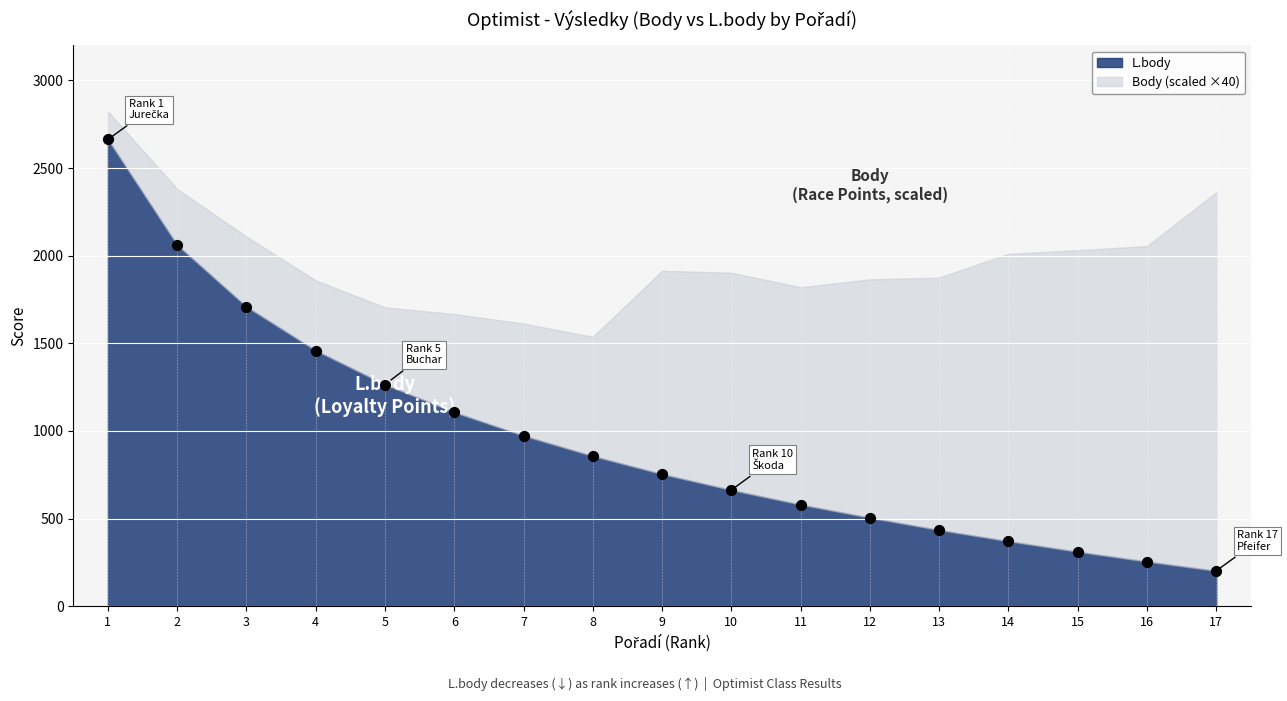

What is the range of Y values (max minus min)?

2461